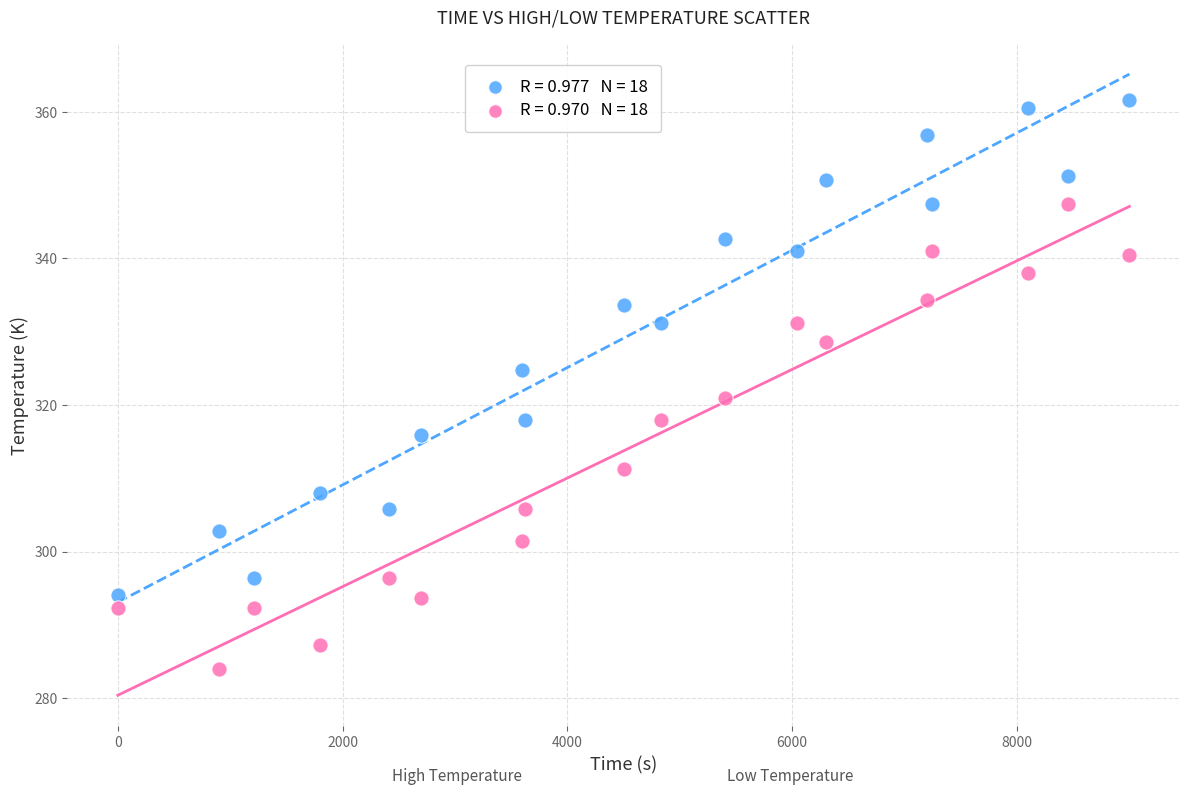

Across all data points, what is the range of Y values (max minus min)?

77.6